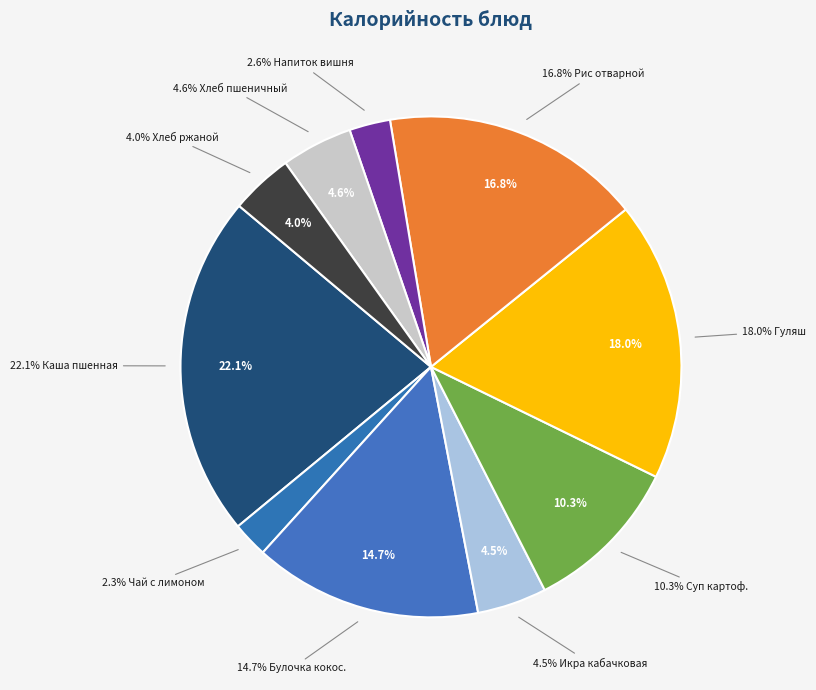

To the nearest percent, what is the difference between the Гуляш из отварного мяса and Каша пшенная молочная жидкая slice percentages?

4%